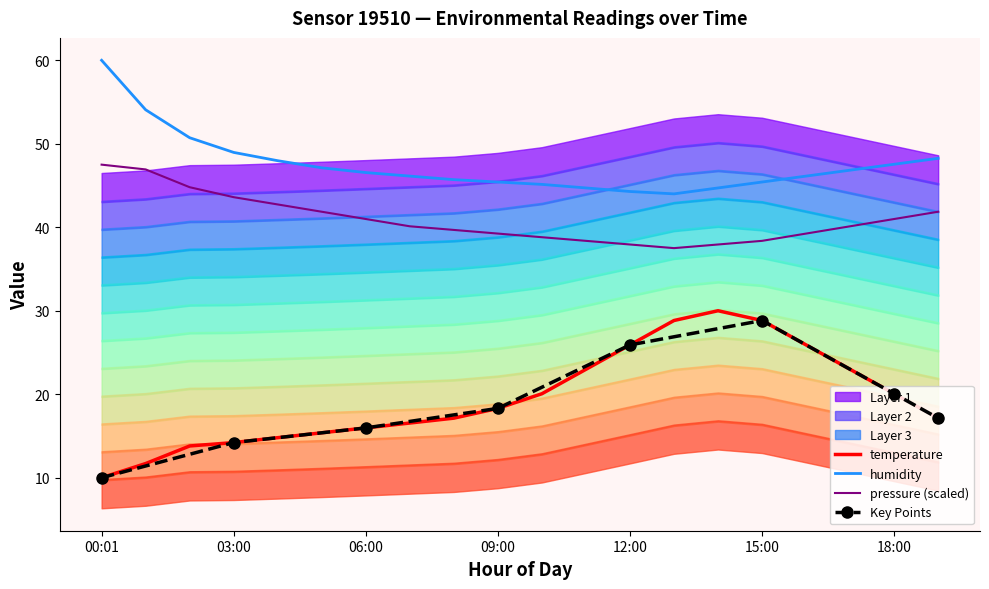

Reading left to right, what are all the values shown in this chart?

temperature: 00:01=10.0	01:00=11.7	02:00=13.8	03:00=14.2	04:00=14.8	05:00=15.4	06:00=16.0	07:00=16.5	08:00=17.1	09:00=18.3	10:00=20.1	11:00=23.0	12:00=25.9	13:00=28.8	14:00=30.0	15:00=28.8	16:00=25.9	17:00=23.0	18:00=20.1	19:00=17.1
humidity: 00:01=60.0	01:00=54.1	02:00=50.7	03:00=49.0	04:00=48.0	05:00=47.1	06:00=46.6	07:00=46.1	08:00=45.7	09:00=45.4	10:00=45.1	11:00=44.7	12:00=44.3	13:00=44.0	14:00=44.7	15:00=45.4	16:00=46.1	17:00=46.8	18:00=47.5	19:00=48.3
pressure: 00:01=47.5	01:00=46.9	02:00=44.8	03:00=43.6	04:00=42.7	05:00=41.9	06:00=41.0	07:00=40.1	08:00=39.7	09:00=39.2	10:00=38.8	11:00=38.4	12:00=37.9	13:00=37.5	14:00=37.9	15:00=38.4	16:00=39.2	17:00=40.1	18:00=41.0	19:00=41.9